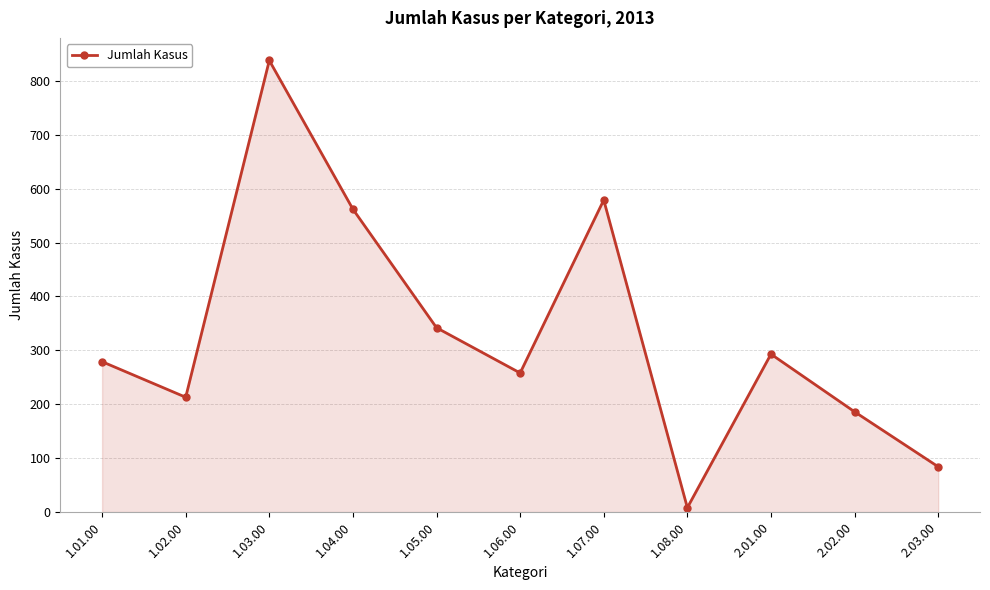

True or false: the data has more than 0 interior local peaks.

True